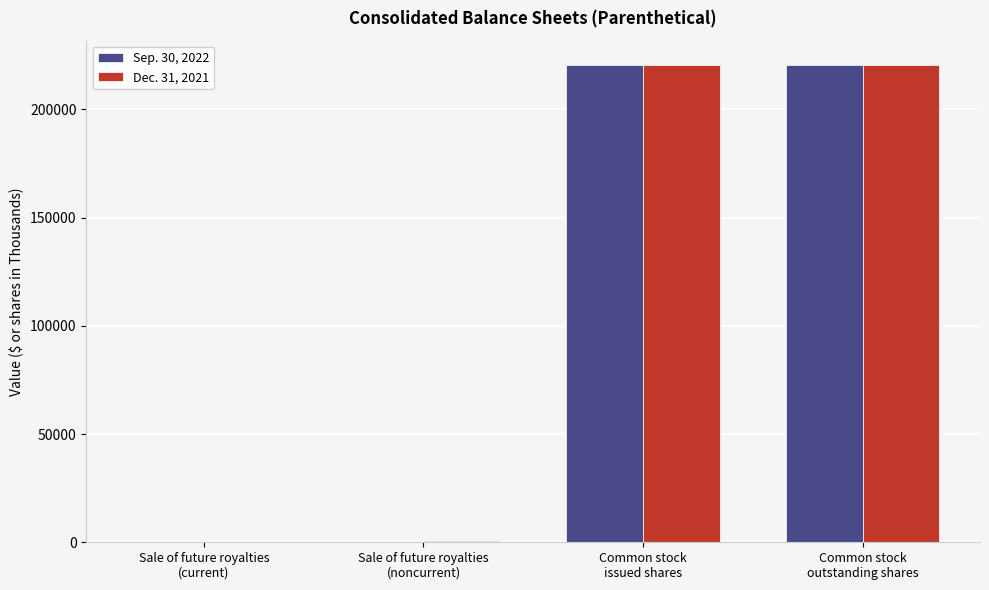

What is the total value across all series at Sale of future royalties
(current)?

373